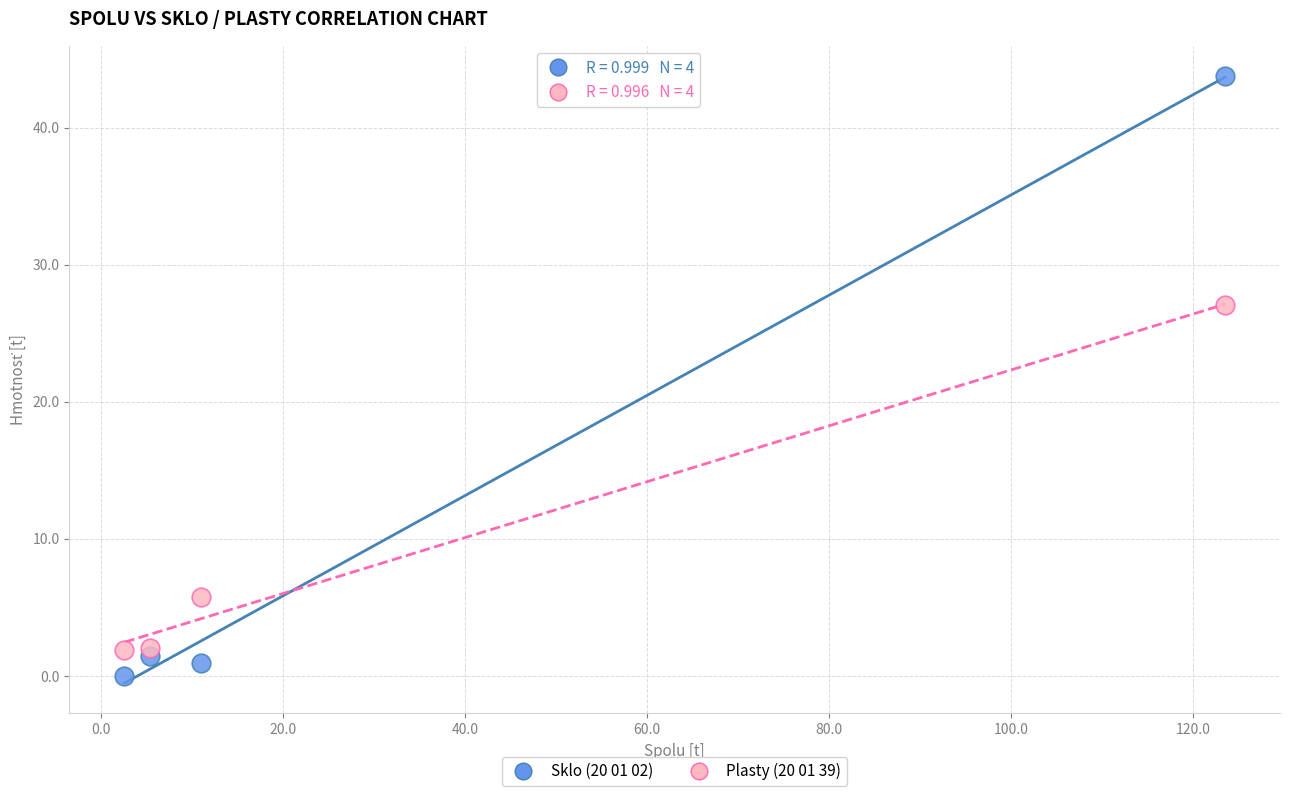

Across all data points, what is the average X value?

35.6